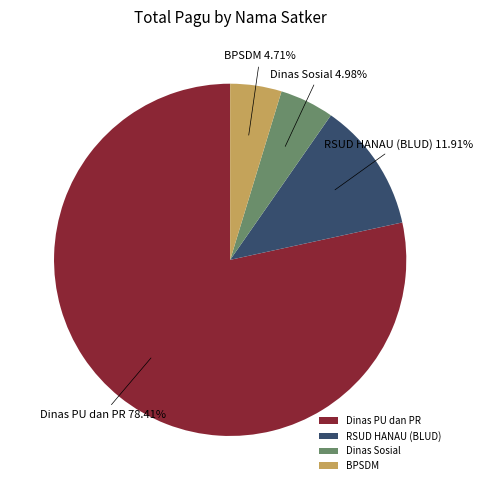

Which slice is the largest?

Dinas PU dan PR